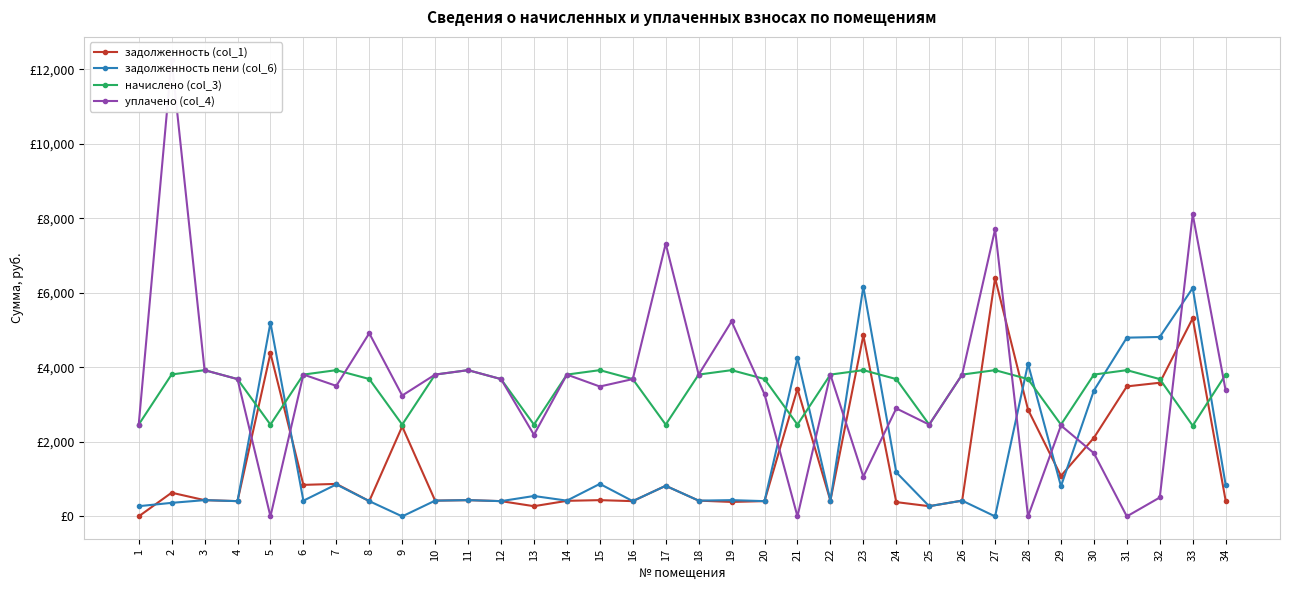

Reading left to right, transcribe all the data shown in this chart.

задолженность (col_1): 0.0	635.4	436.0	409.4	4377.6	845.5	872.0	409.6	2413.3	422.8	436.0	409.4	273.6	417.4	436.0	409.4	820.8	422.8	387.6	409.6	3422.7	422.8	4854.6	383.2	273.6	422.8	6393.7	2865.5	1087.3	2108.9	3488.0	3586.2	5316.3	422.8
задолженность пени (col_6): 273.6	363.4	436.0	409.4	5198.4	421.1	858.0	409.6	0.0	422.8	436.0	409.4	547.2	422.8	872.0	409.4	820.8	422.8	436.0	409.6	4243.5	422.8	6162.6	1183.0	273.6	422.8	0.0	4093.6	809.2	3377.3	4796.0	4814.2	6127.5	845.6
начислено (col_3): 2462.4	3808.8	3924.0	3684.2	2462.4	3805.2	3924.0	3686.4	2462.4	3805.2	3924.0	3684.2	2462.4	3805.2	3924.0	3684.2	2462.4	3805.2	3924.0	3686.4	2462.4	3805.2	3924.0	3684.2	2462.4	3805.2	3924.0	3684.2	2462.4	3805.2	3924.0	3684.2	2433.6	3805.2
уплачено (col_4): 2456.8	12254.2	3924.0	3684.2	0.0	3806.9	3502.0	4915.2	3243.0	3805.2	3924.0	3684.2	2188.8	3805.2	3485.0	3684.2	7316.7	3805.2	5232.0	3276.8	0.0	3805.2	1067.4	2897.7	2462.4	3805.2	7701.7	0.0	2439.3	1696.2	0.0	507.3	8104.0	3378.5